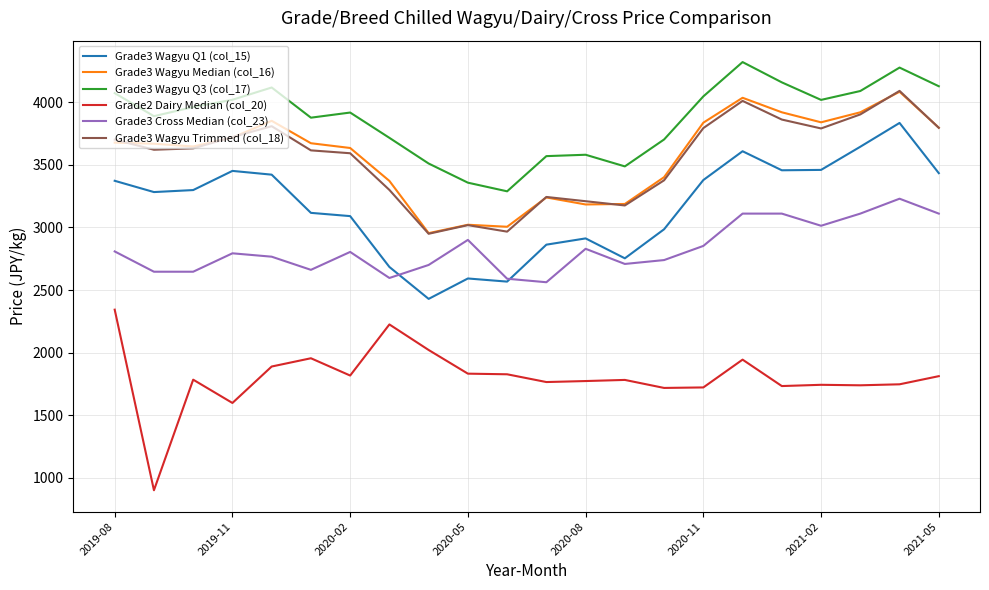

True or false: Grade2 Dairy Median (col_20) and Grade3 Wagyu Q1 (col_15) intersect in this chart.

False